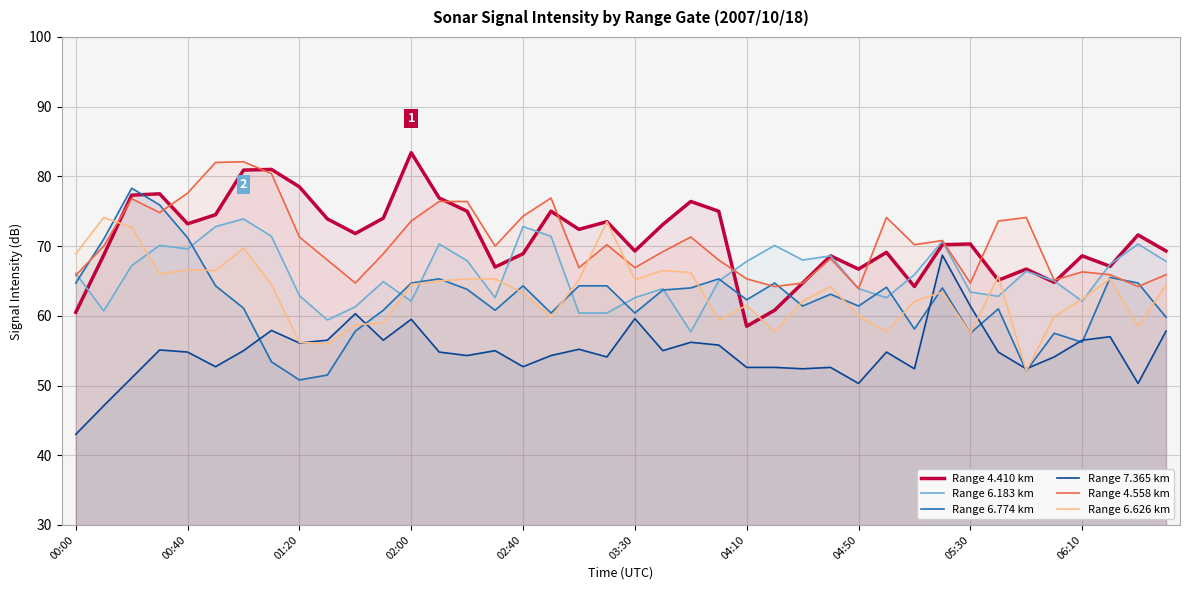

True or false: Range 6.774 km has a value of 64.1 at 29.

True